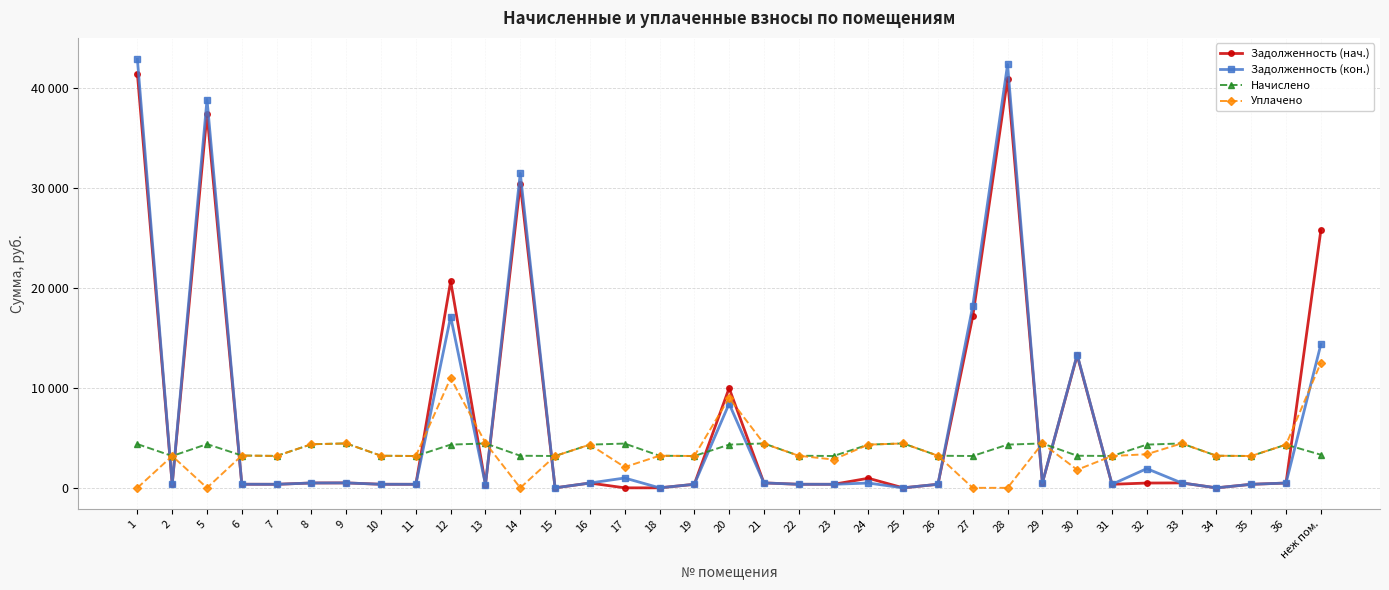

Which series changed the most between 13 and 25?

Задолженность (нач.)